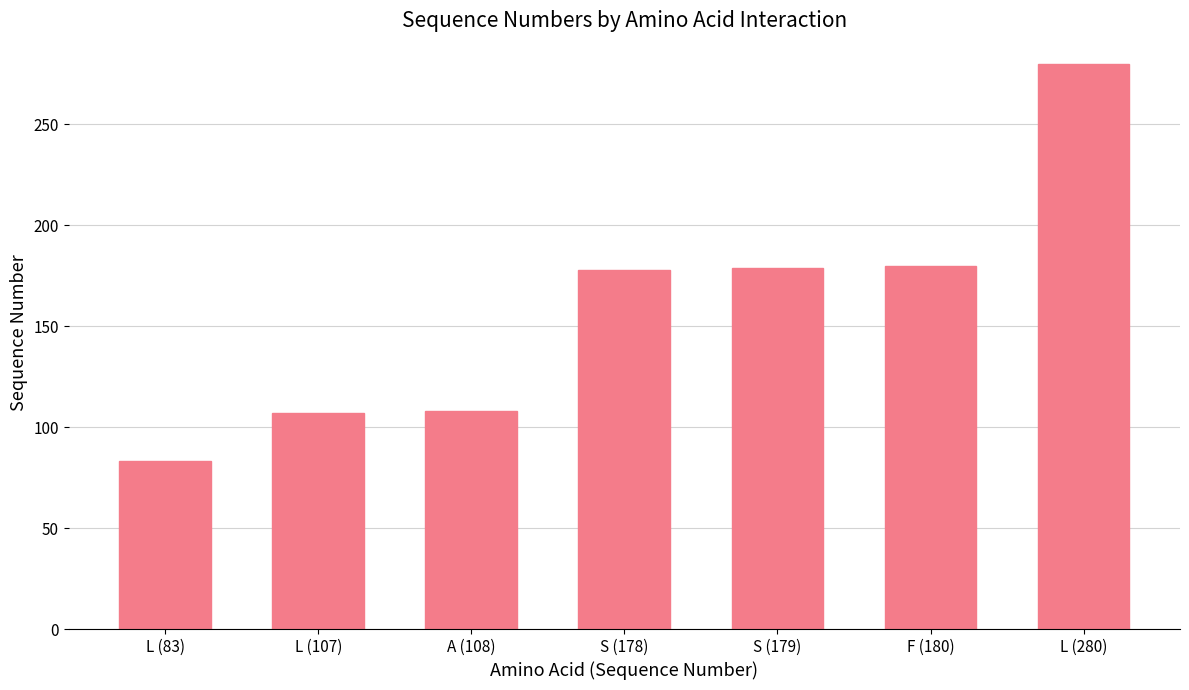

What is the minimum value shown in the chart?

83